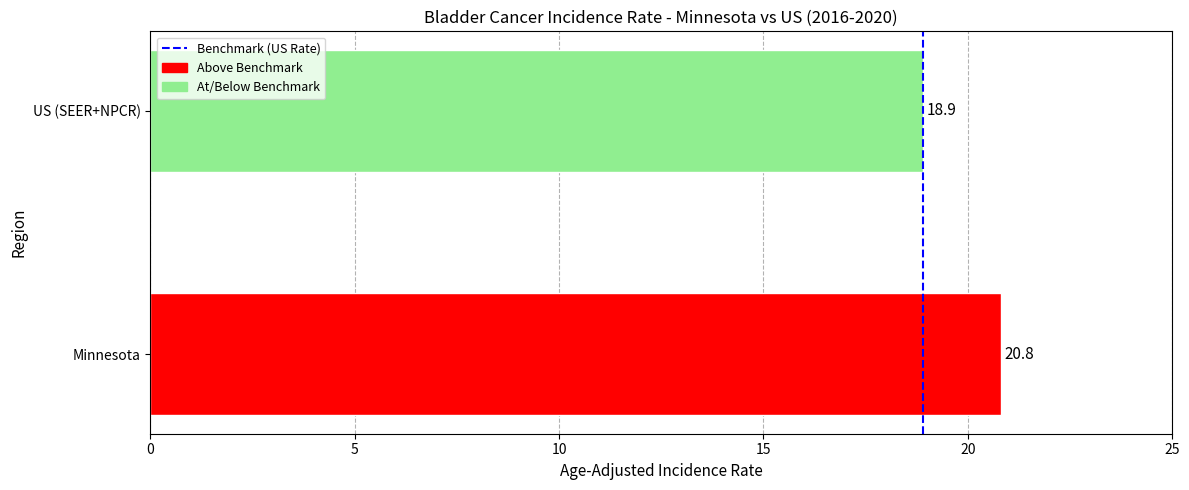

Read the value at Minnesota.

20.8